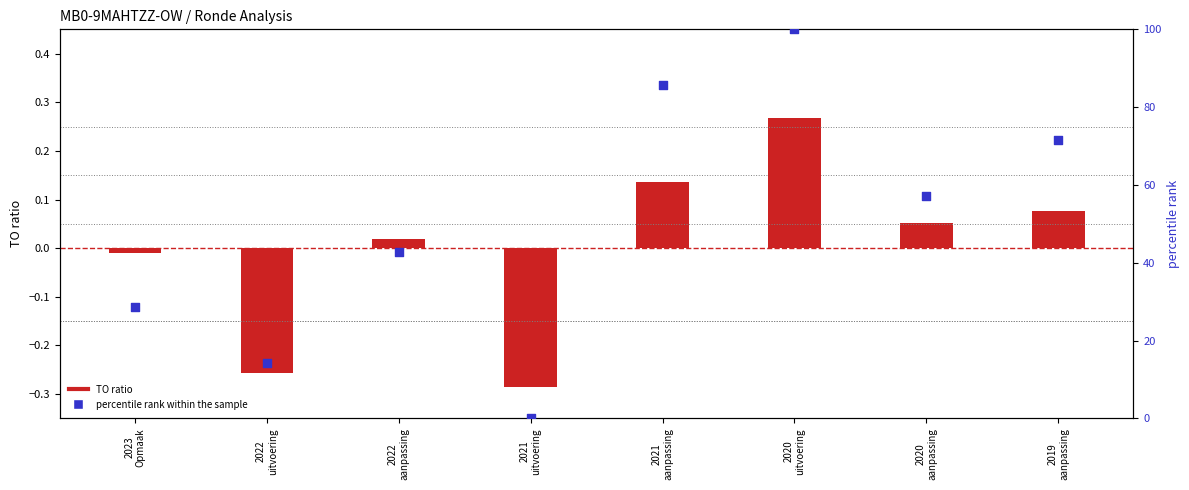

What are all the series names shown in the legend?

TO ratio, percentile rank